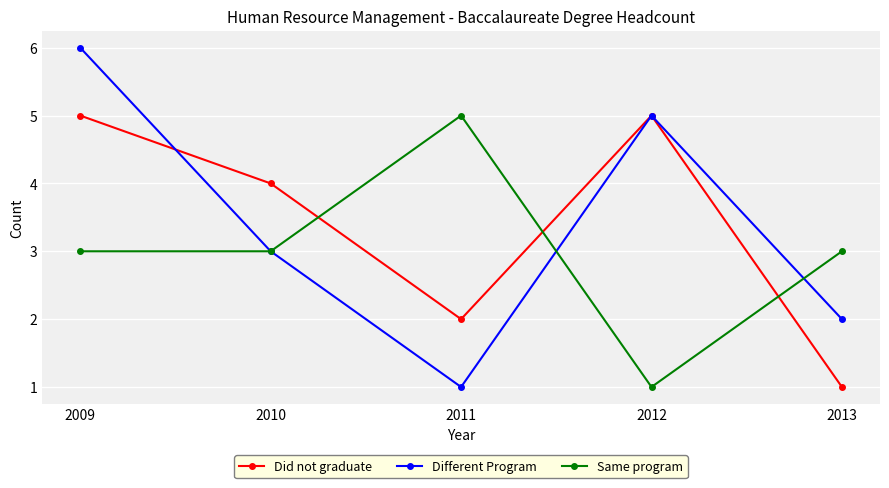

At which category is the sum across all series the highest?

2009